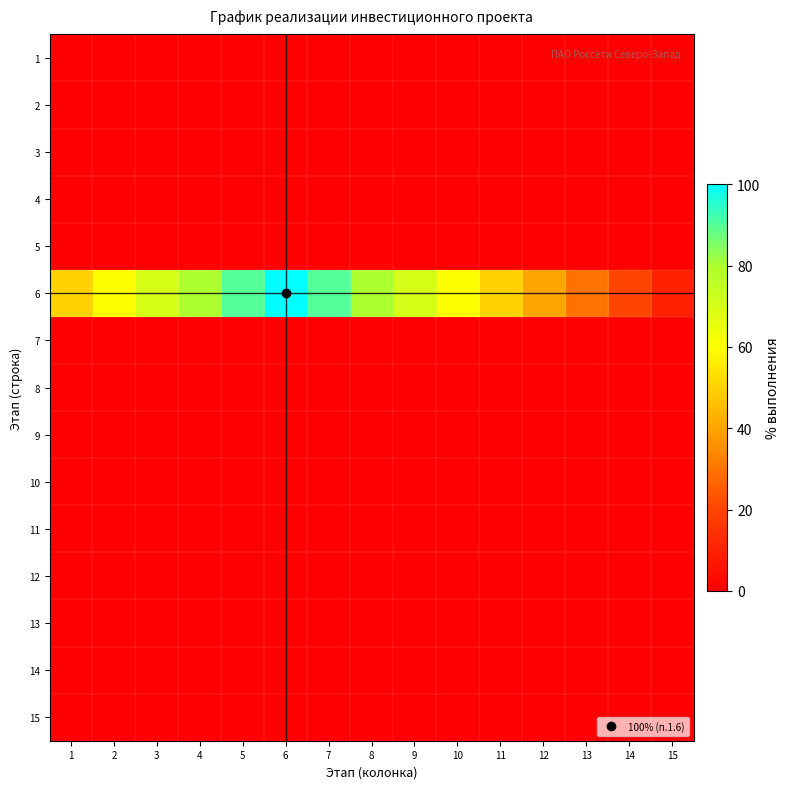

Which series has the largest total across all categories?

6